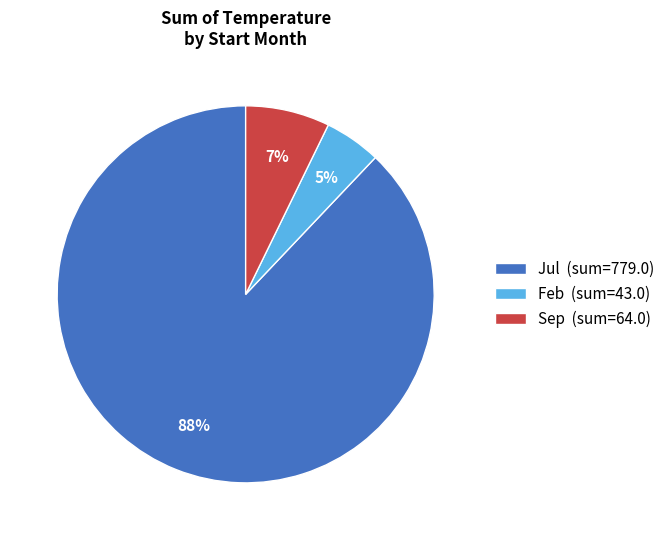

How many slices are in this pie chart?

3